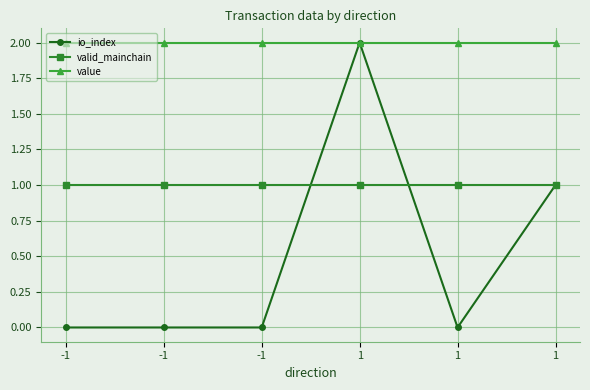

Reading right to left, what are all the values shown in this chart?

io_index: 1.0	0.0	2.0	0.0	0.0	0.0
valid_mainchain: 1.0	1.0	1.0	1.0	1.0	1.0
value: 2.0	2.0	2.0	2.0	2.0	2.0